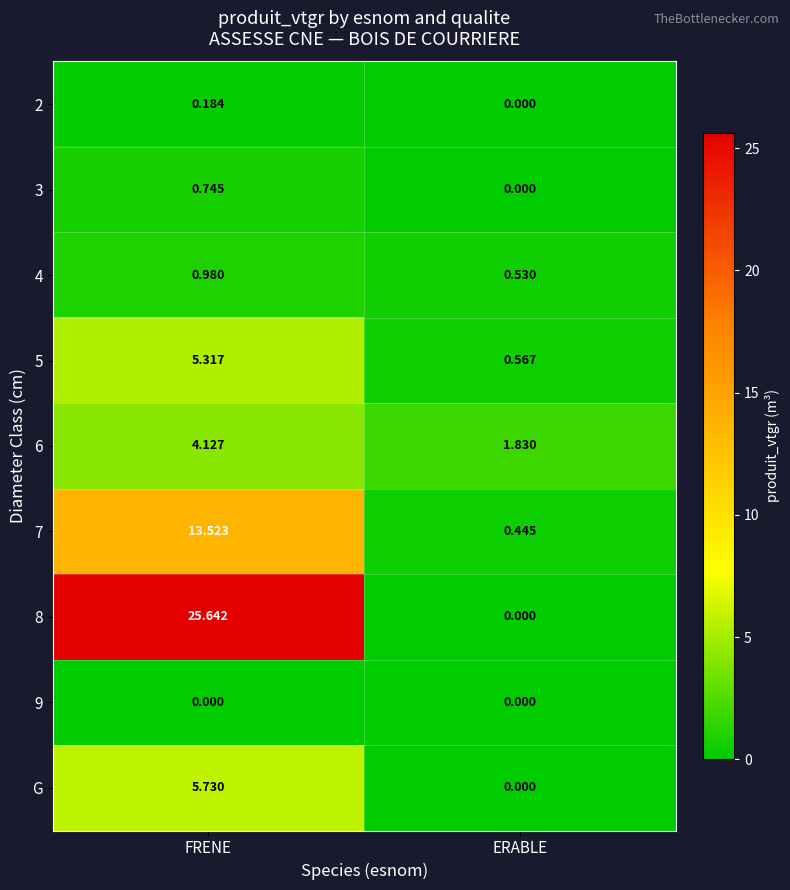

At which label is 4 closest to 0?

ERABLE